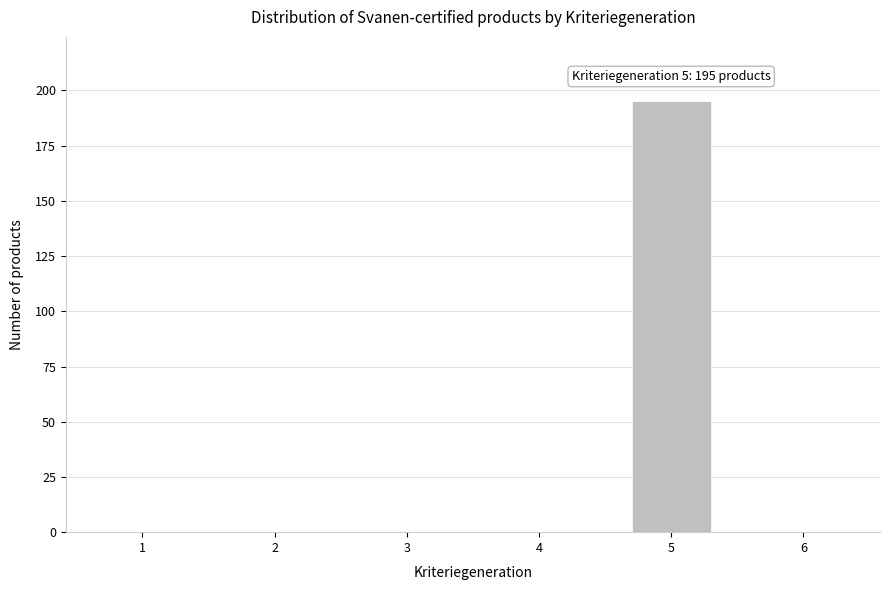

Reading right to left, transcribe all the data shown in this chart.

6=0	5=195	4=0	3=0	2=0	1=0